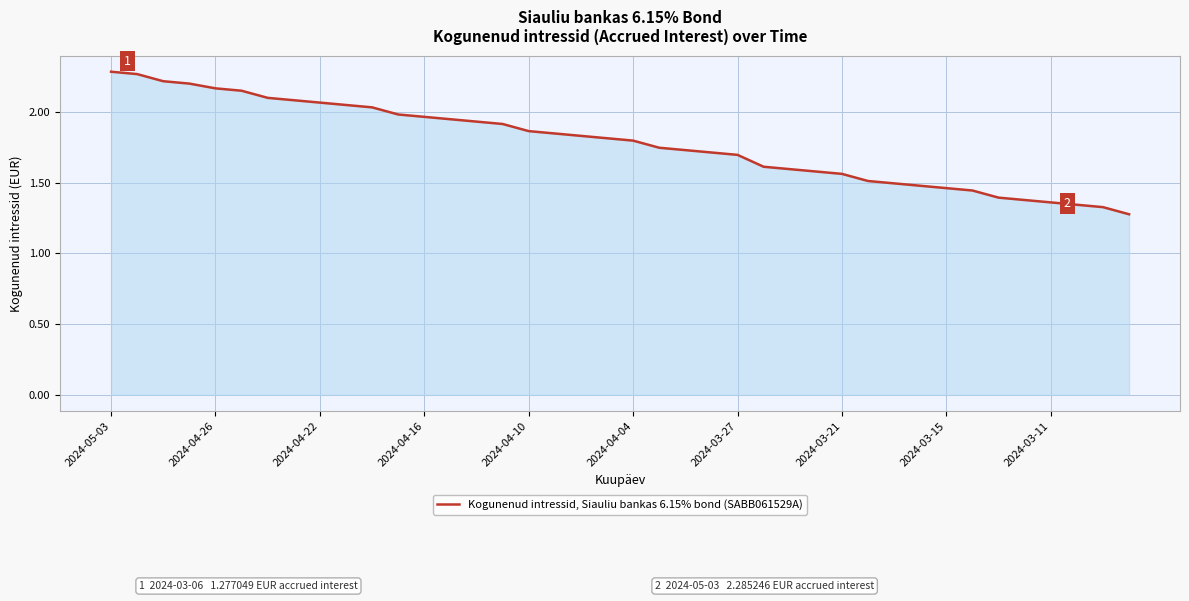

What is the difference between the maximum and minimum values?

1.0